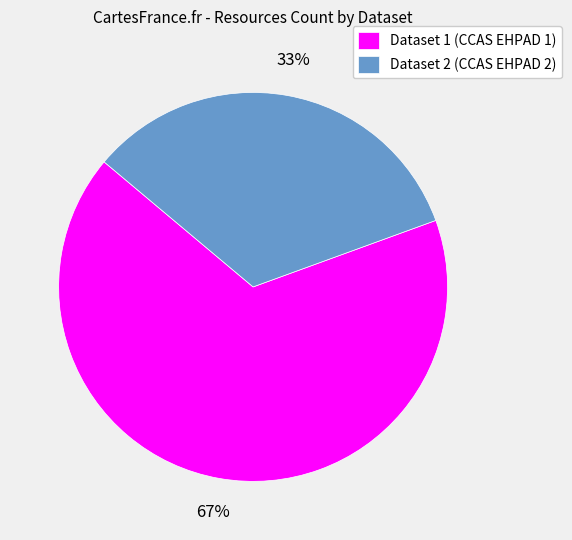

How many segments does this pie chart have?

2